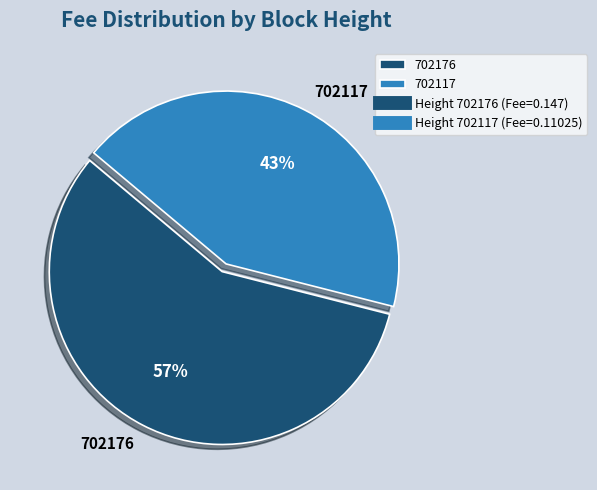

Rank the categories by value from lowest to highest.

702117, 702176